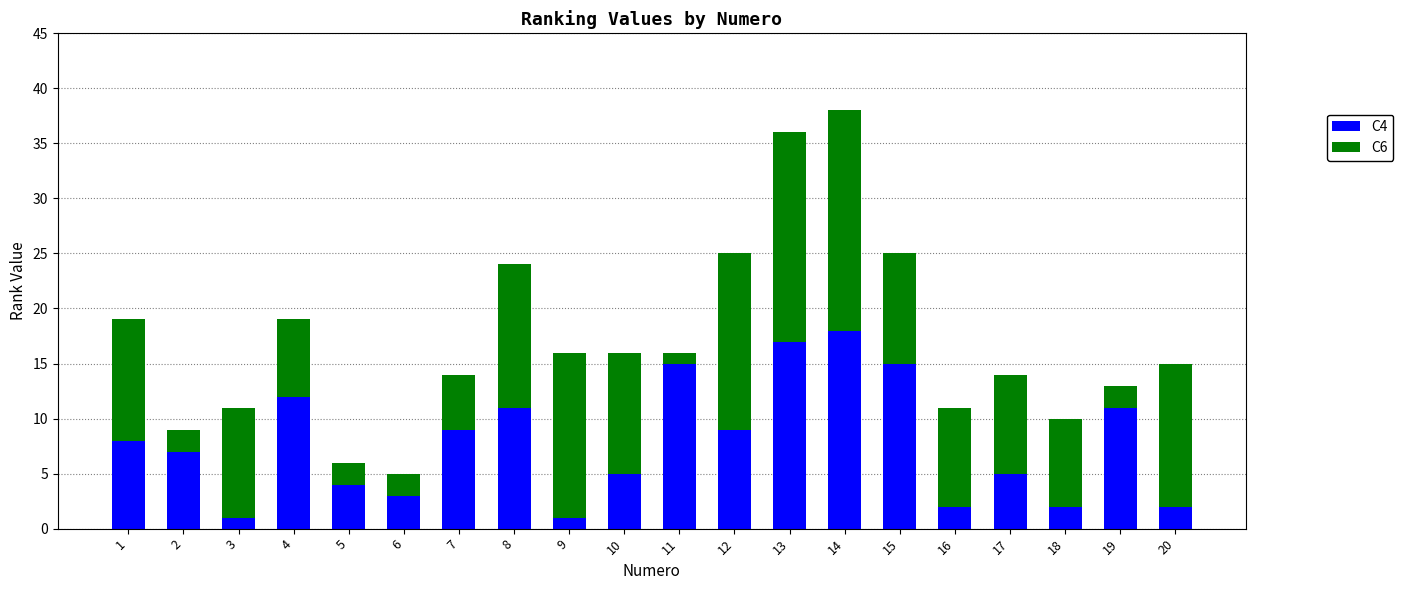

What is the value of the C4 bar at the 7th from the left?

9